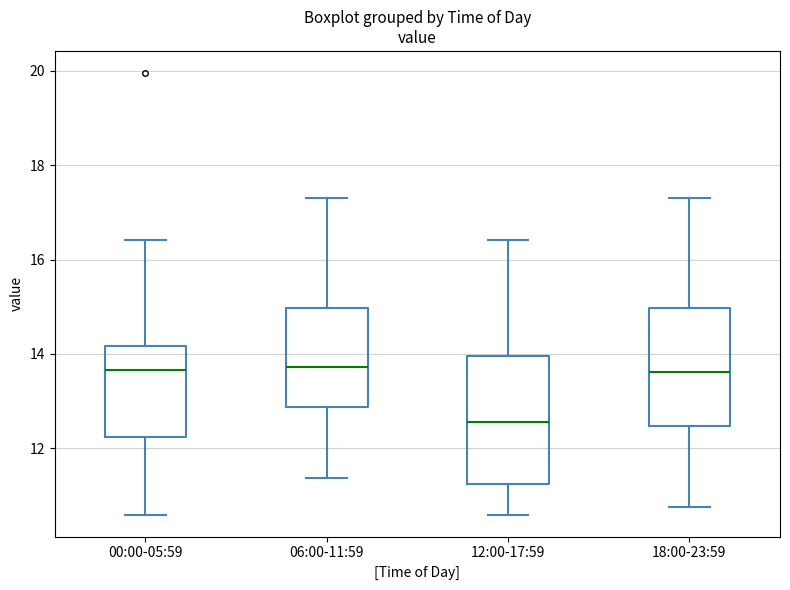

Comparing the boxes themselves (not the whiskers), which one is the tallest?

12:00-17:59